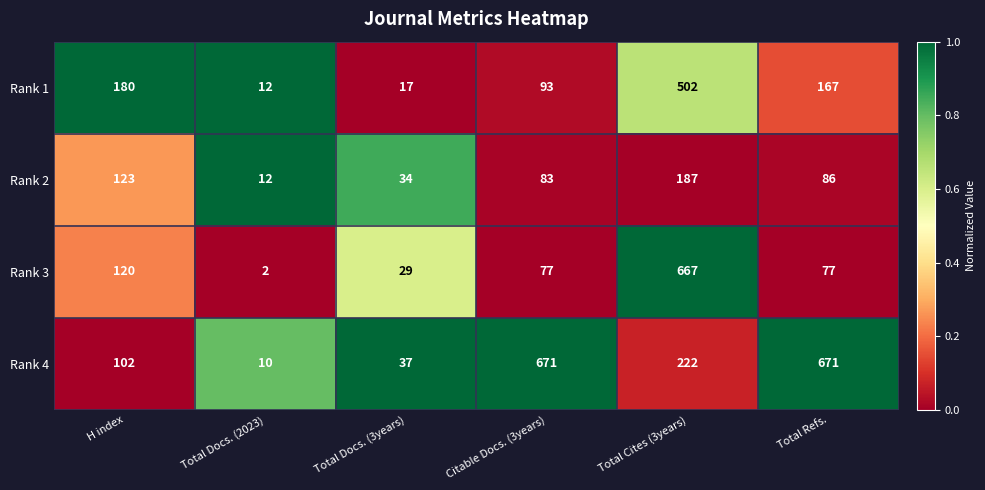

How many data points in Rank 3 are less than 77?

2